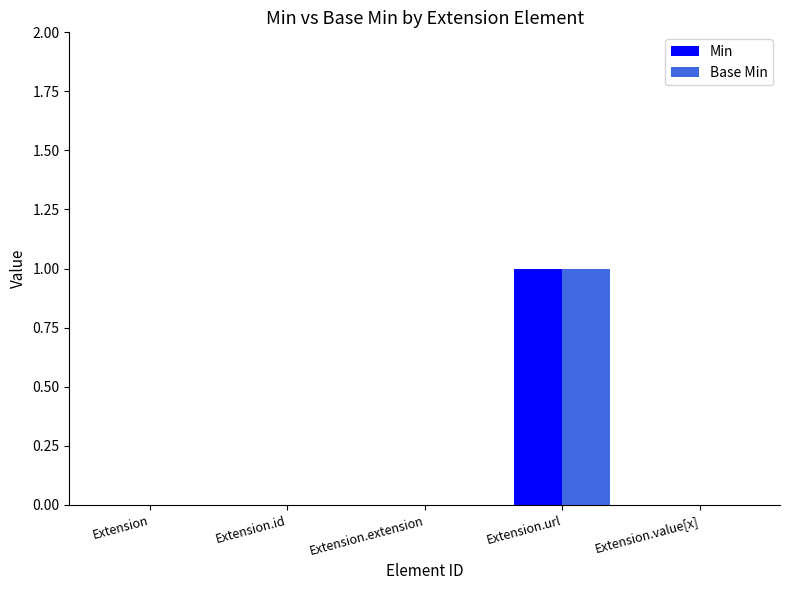

Is it true that Base Min equals -1 at Extension.id?

False